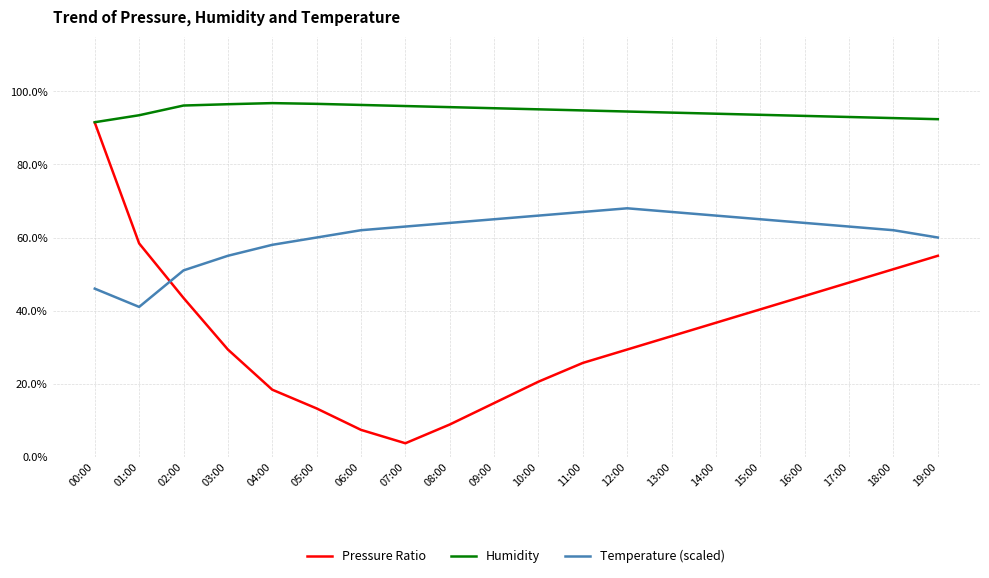

What are all the series names shown in the legend?

Pressure Ratio, Humidity, Temperature (scaled)